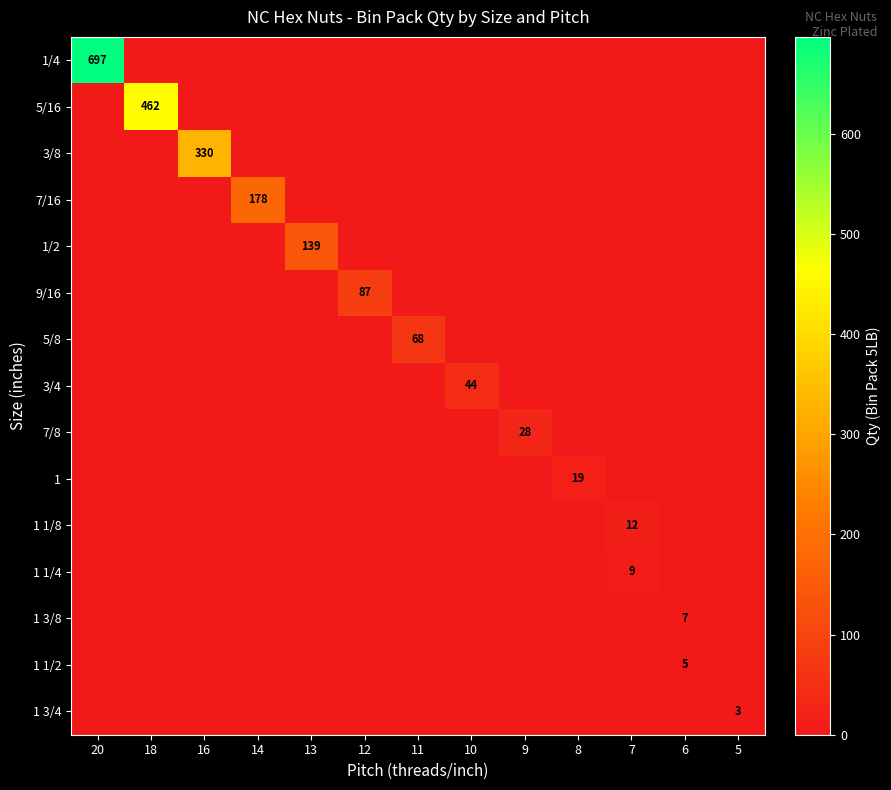

How many categories are shown in the chart?

13